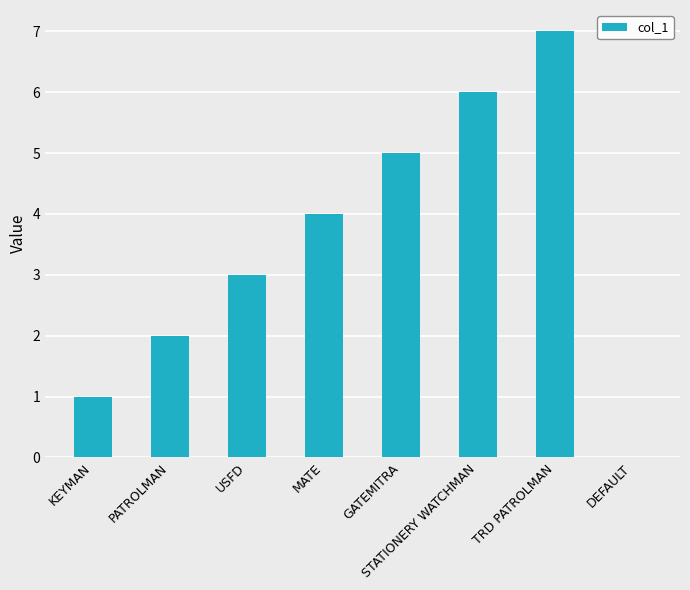

Which has a higher value, MATE or STATIONERY WATCHMAN?

STATIONERY WATCHMAN